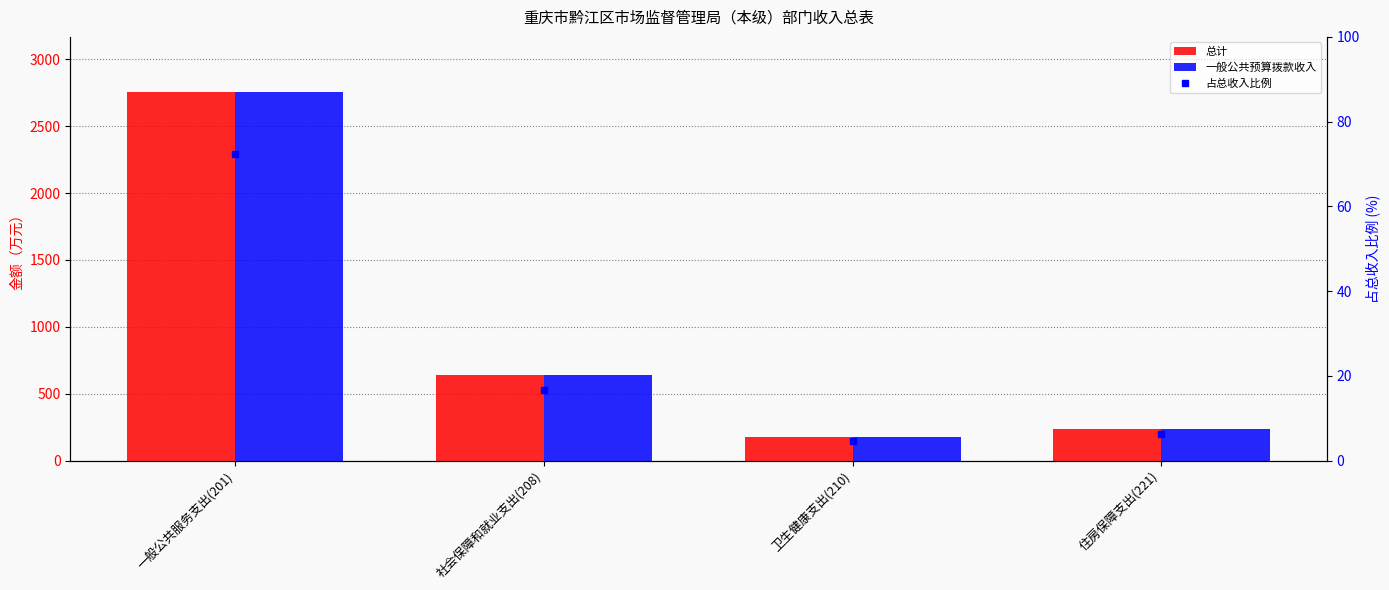

Read the 占总收入比例 value at 社会保障和就业支出(208).

16.8